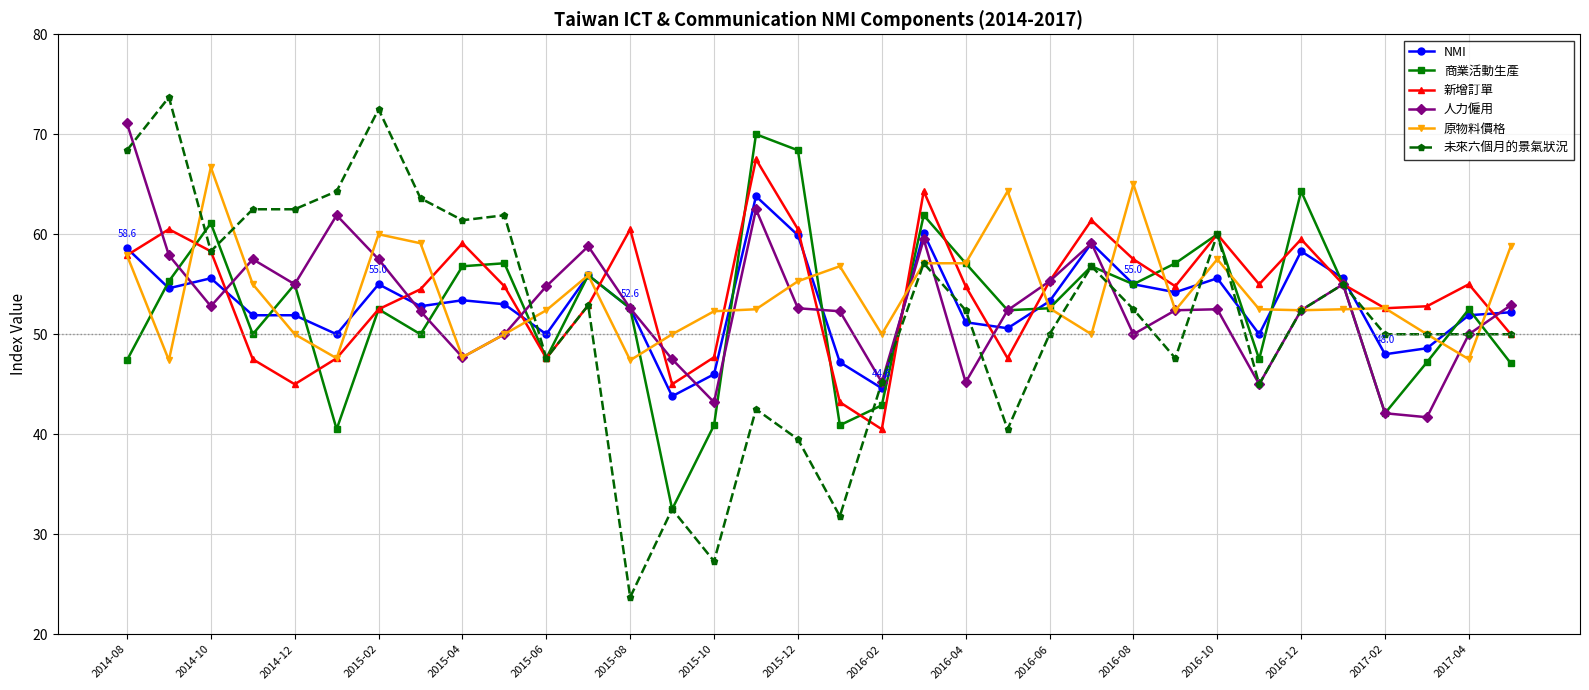

Which series has the largest range (max minus min)?

未來六個月的景氣狀況